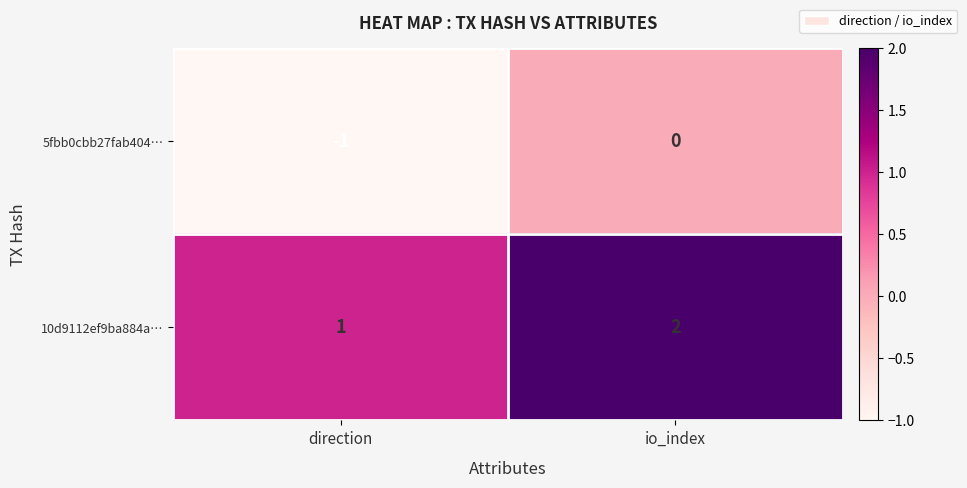

Rank the series by their maximum value, from highest to lowest.

10d9112ef9ba884a…, 5fbb0cbb27fab404…